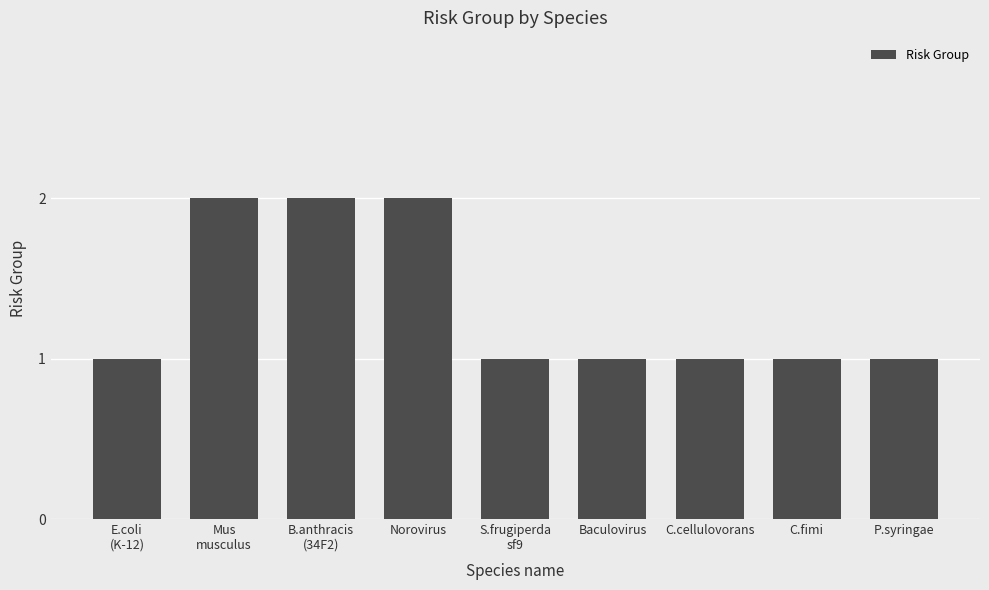

Reading right to left, what are all the values shown in this chart?

P.syringae=1	C.fimi=1	C.cellulovorans=1	Baculovirus=1	S.frugiperda
sf9=1	Norovirus=2	B.anthracis
(34F2)=2	Mus
musculus=2	E.coli
(K-12)=1